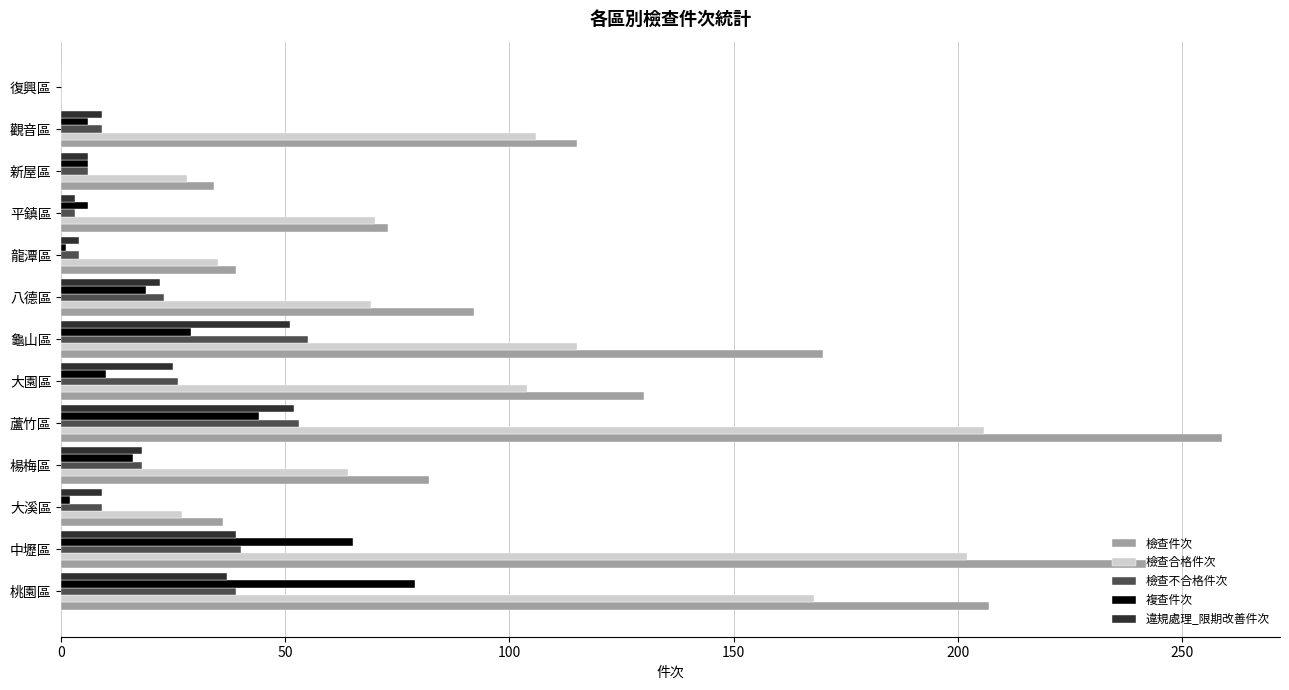

Which series has the widest spread of values?

檢查件次